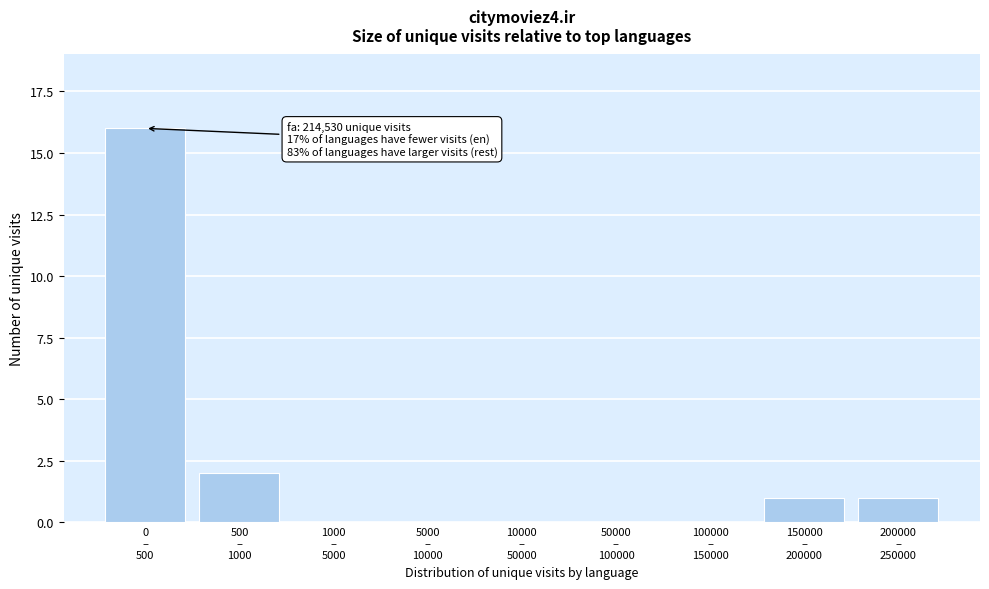

What is the greatest value displayed?

16